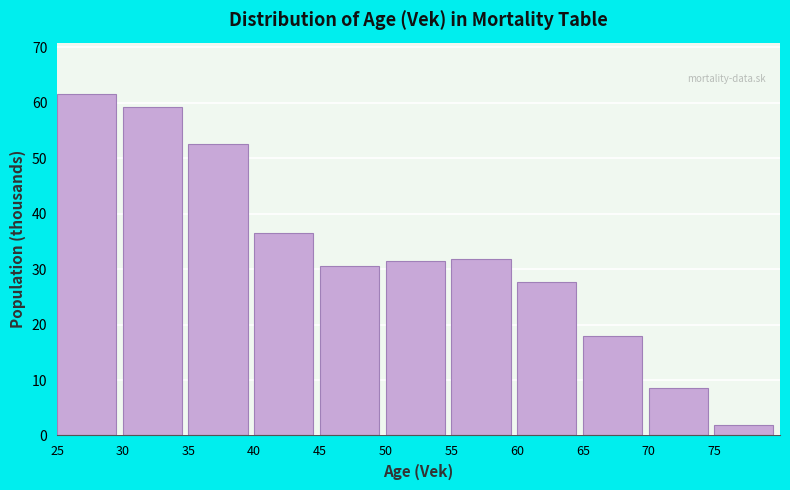

Reading left to right, transcribe all the data shown in this chart.

61.6	59.3	52.6	36.5	30.6	31.4	31.9	27.7	18.0	8.6	1.9